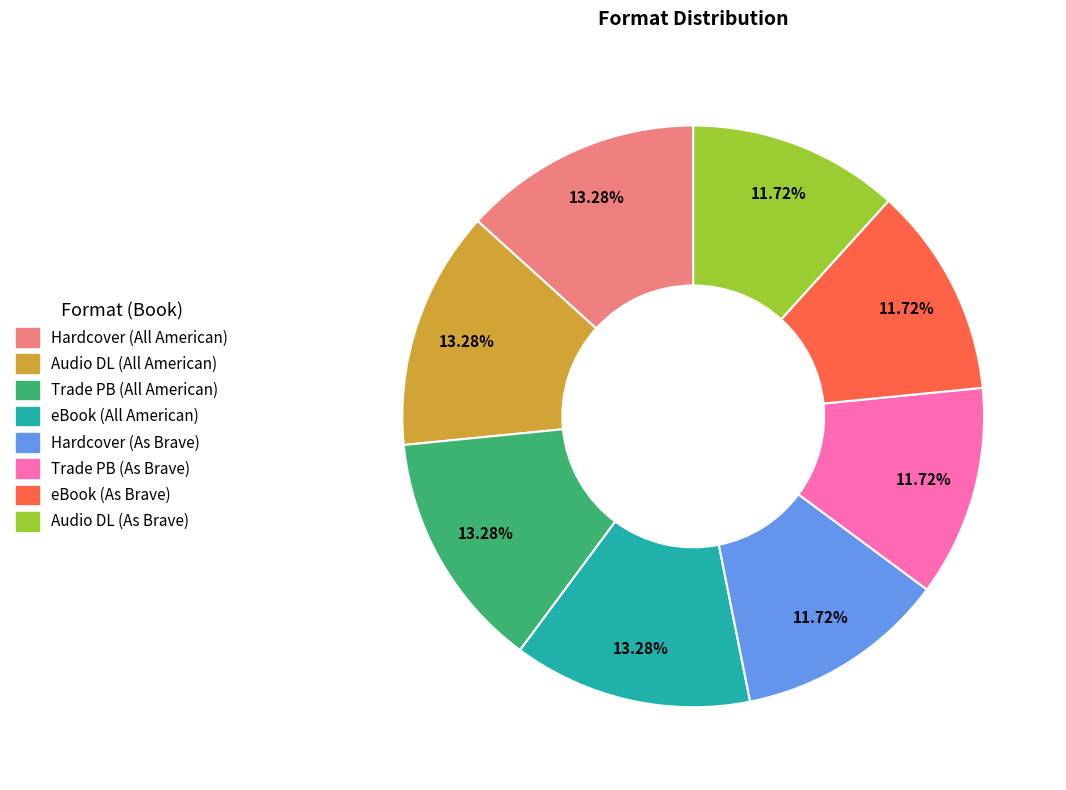

Is there any slice that represents more than half of the pie?

No